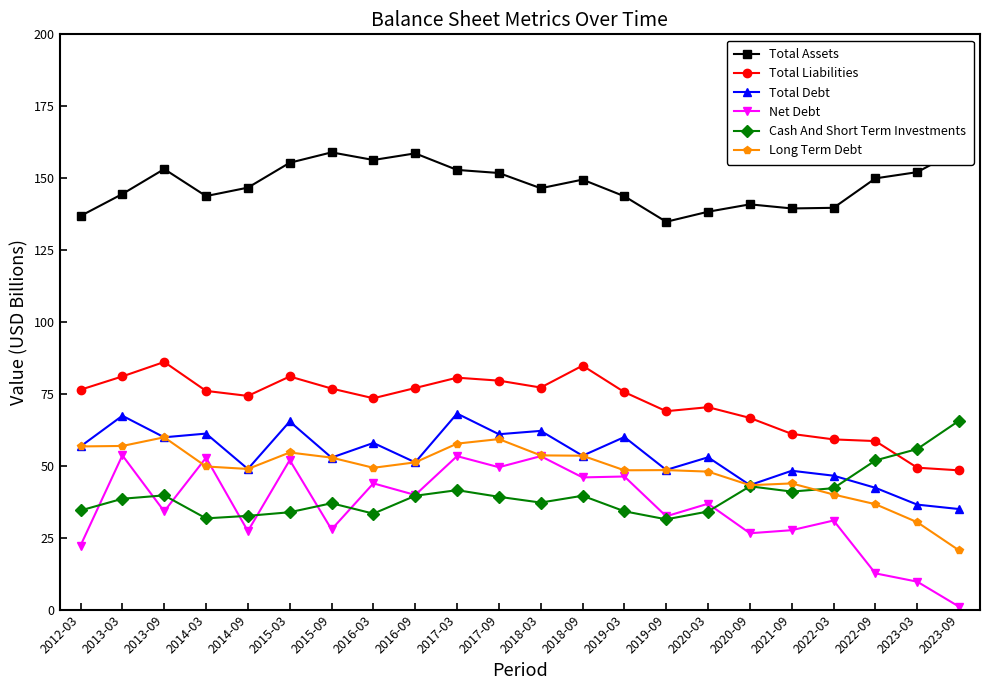

What is the label of the 11th point from the right?

2018-03